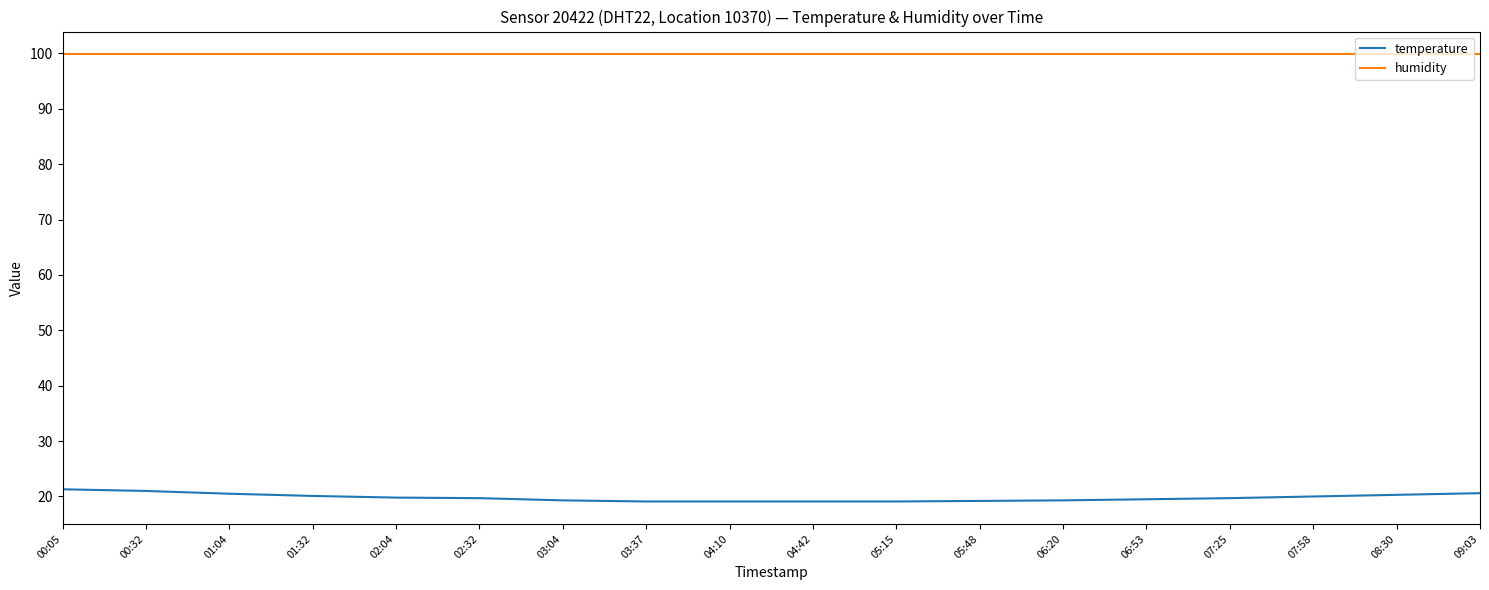

What is the difference between the highest and lowest values at 03:37?

80.8